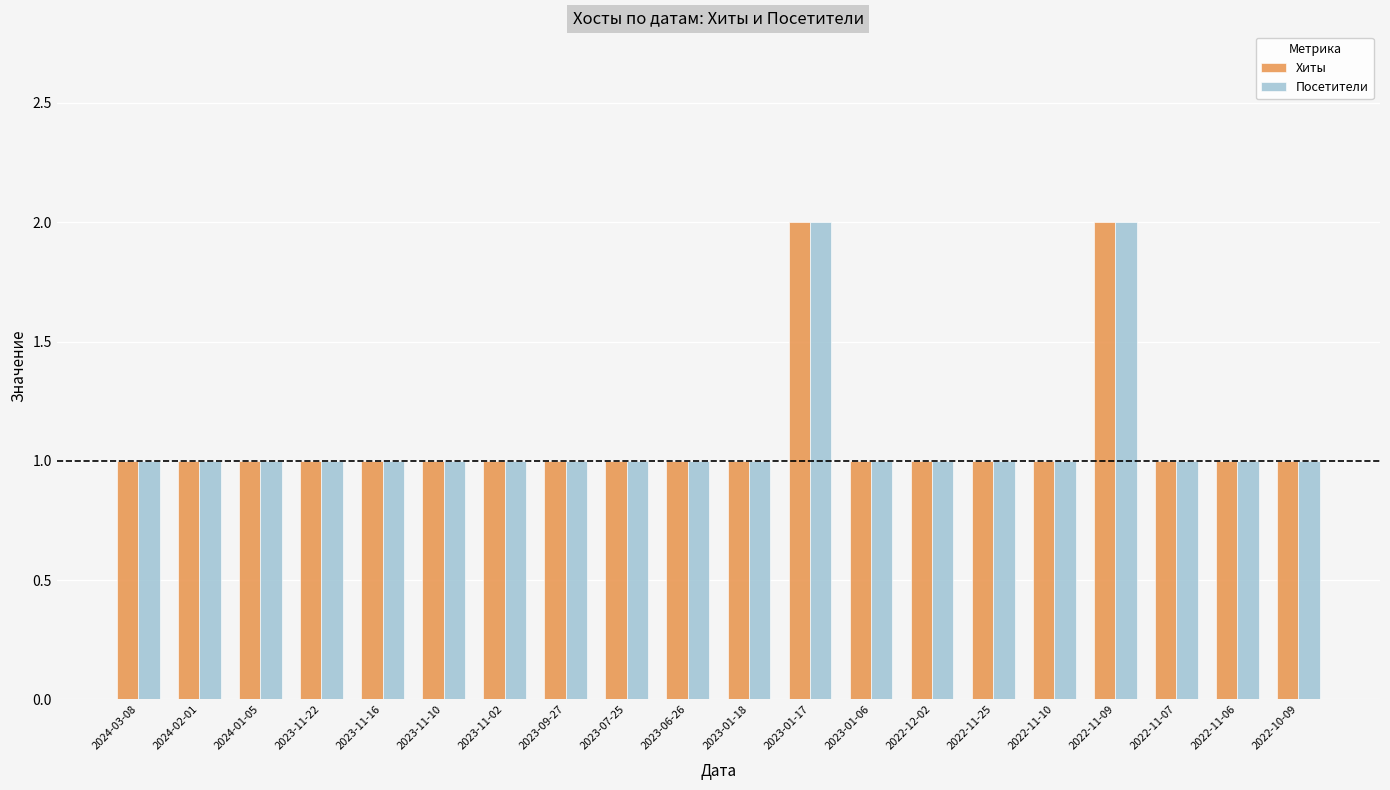

What is the label of the 2nd bar from the left?

2024-02-01